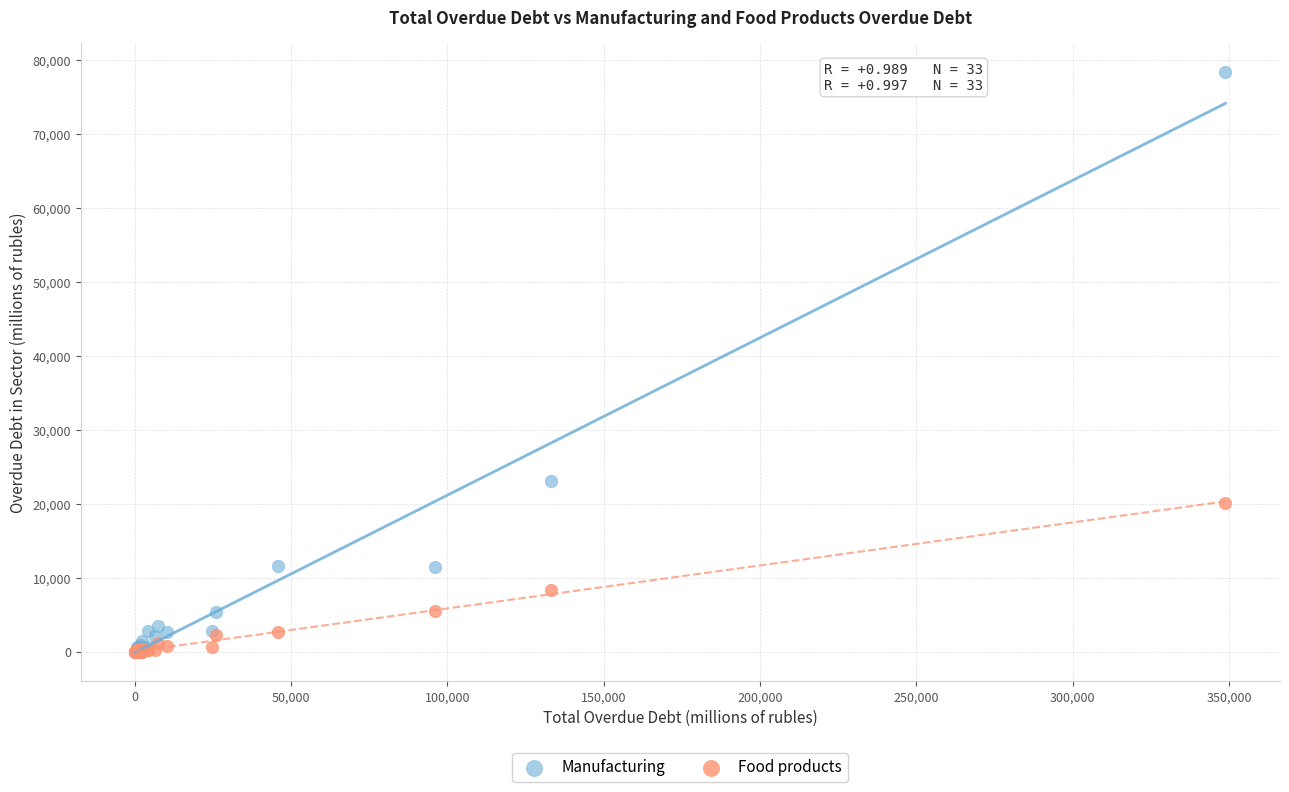

In the Manufacturing series, what Y value is closest to 39204?

23101.6